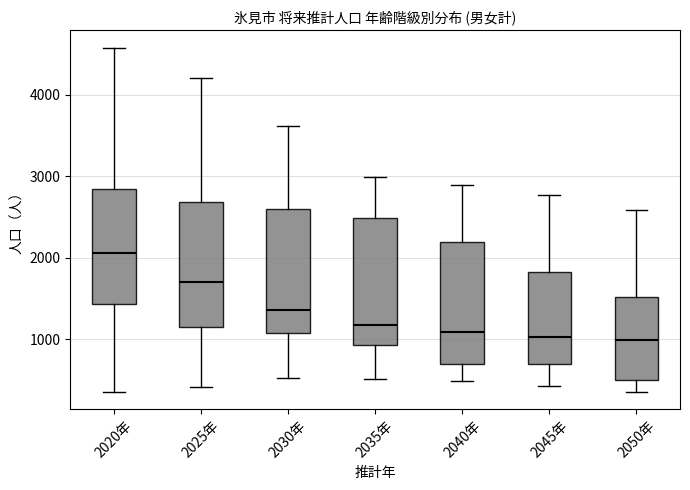

Reading left to right, read every box against the y-axis: the position of its median line, the range the box covers, and the ends of its whiskers. The values are not printed on the chart, so give them approximately, as read against the axis.

2020年: median 2100, box 1400 to 2800, whiskers 400 to 4600
2025年: median 1700, box 1200 to 2700, whiskers 400 to 4200
2030年: median 1400, box 1100 to 2600, whiskers 500 to 3600
2035年: median 1200, box 900 to 2500, whiskers 500 to 3000
2040年: median 1100, box 700 to 2200, whiskers 500 to 2900
2045年: median 1000, box 700 to 1800, whiskers 400 to 2800
2050年: median 1000, box 500 to 1500, whiskers 400 to 2600